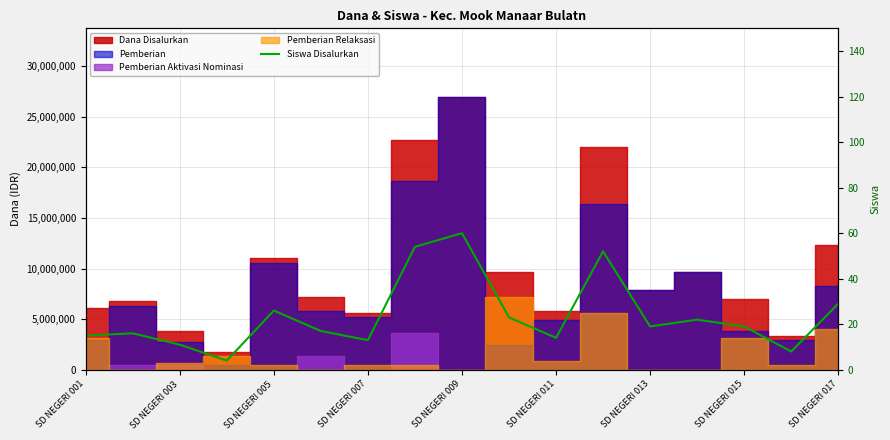

How many lines are shown in the chart?

1